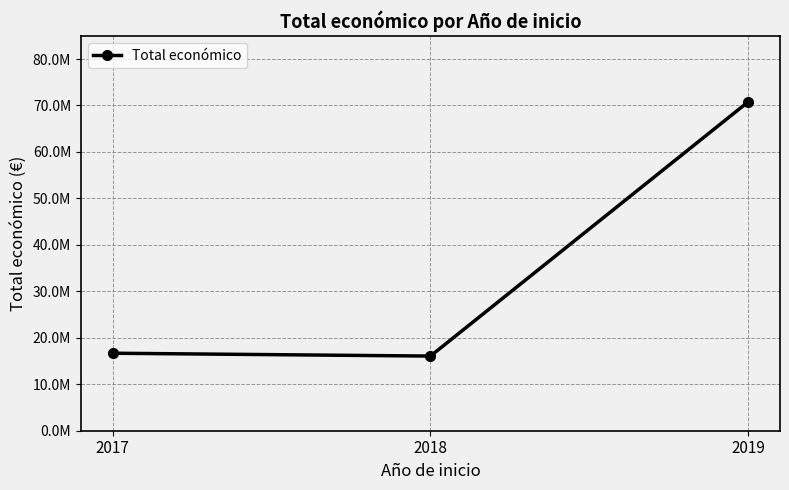

Reading left to right, extract all data points from this chart.

2017=16680506	2018=16068740	2019=70793140